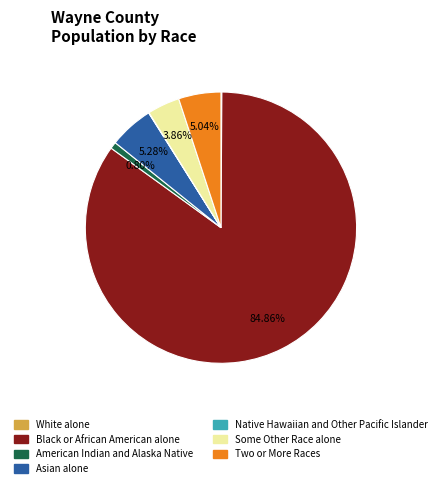

Combined, what portion of the pie is Asian alone and Black or African American alone?

90.1%